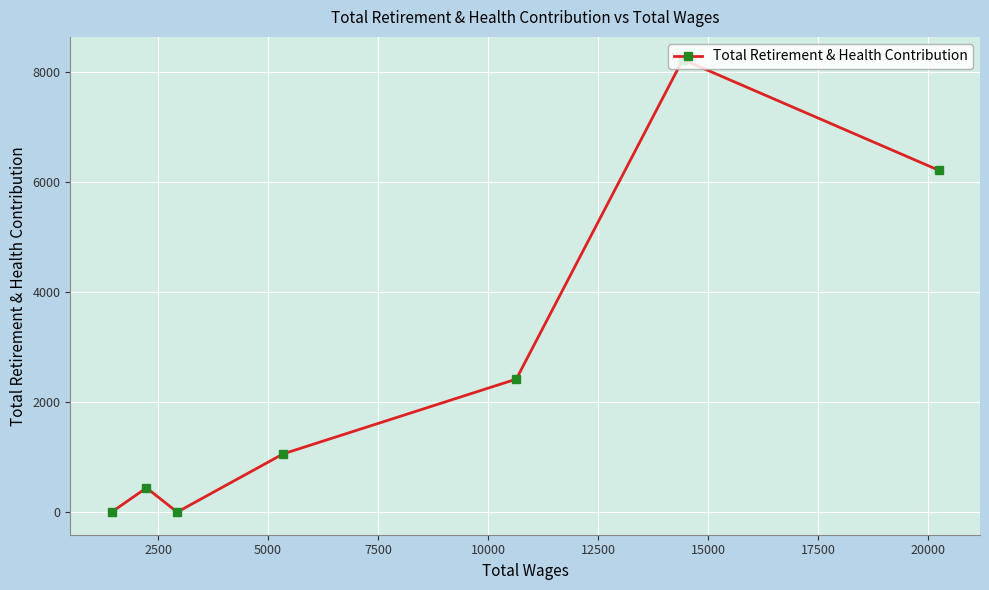

Reading left to right, transcribe all the data shown in this chart.

0	441	0	1059	2418	8230	6217